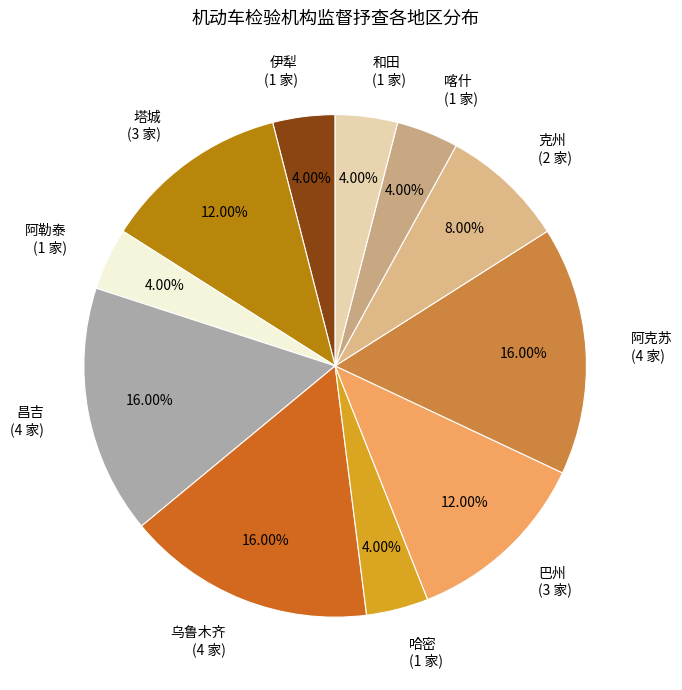

What is the ratio of the value at 乌鲁木齐 (4 家) to the value at 哈密 (1 家)?

4.0